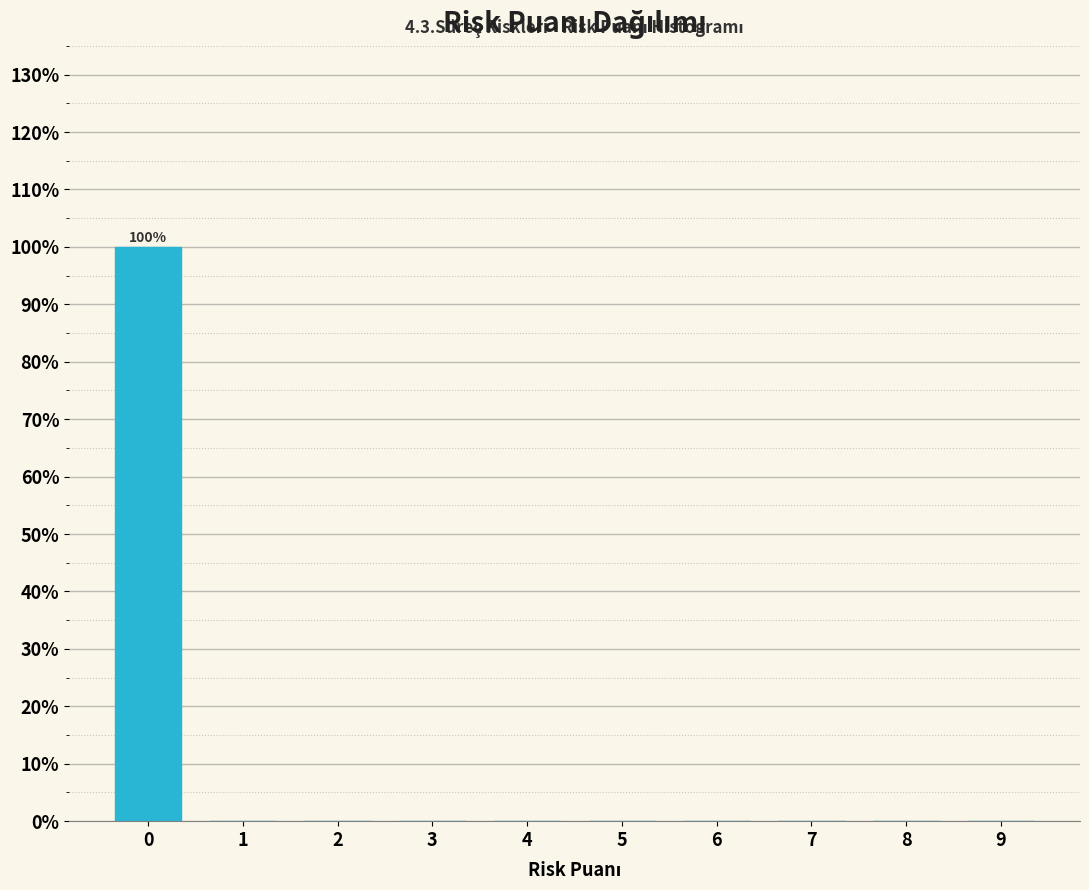

Reading left to right, what are all the values shown in this chart?

0=100	1=0	2=0	3=0	4=0	5=0	6=0	7=0	8=0	9=0